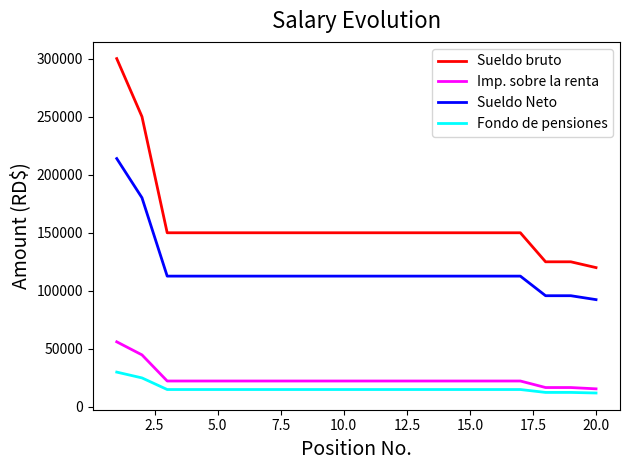

What is the smallest value displayed?

12000.0